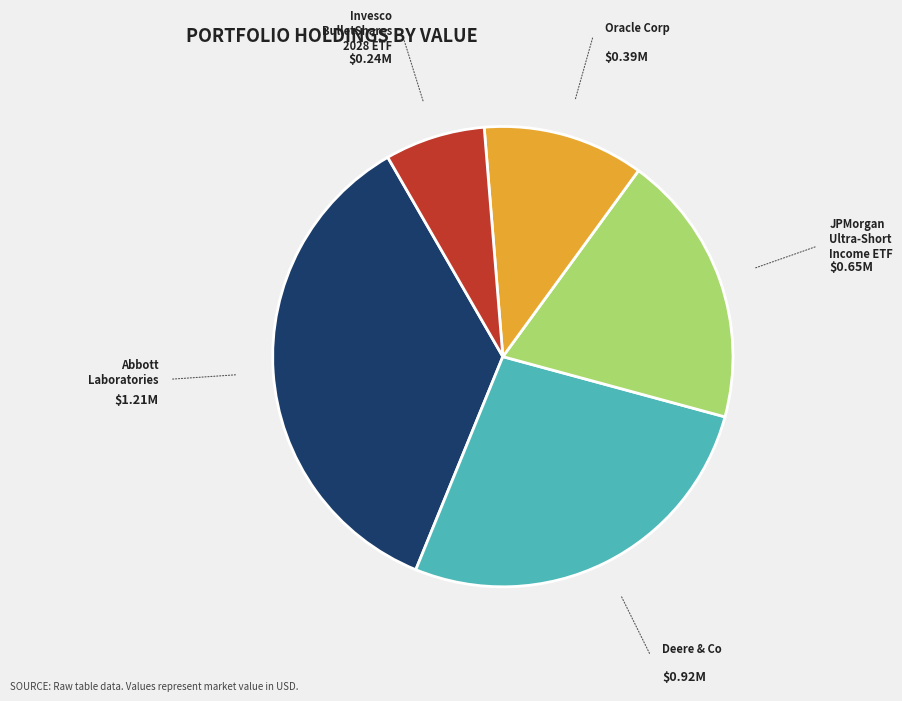

What is the smallest slice in the pie chart?

Invesco BulletShares 2028 ETF